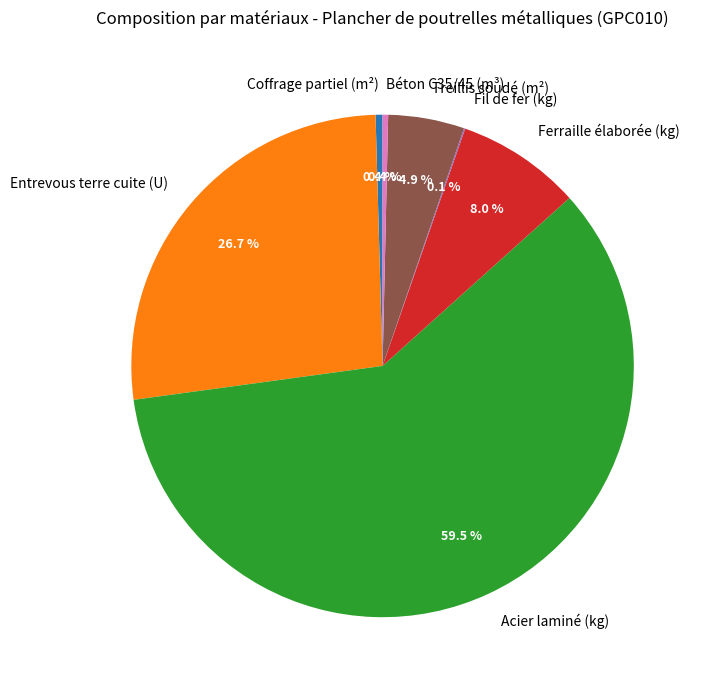

To the nearest percent, what is the difference between the largest and smallest slice percentages?

59%